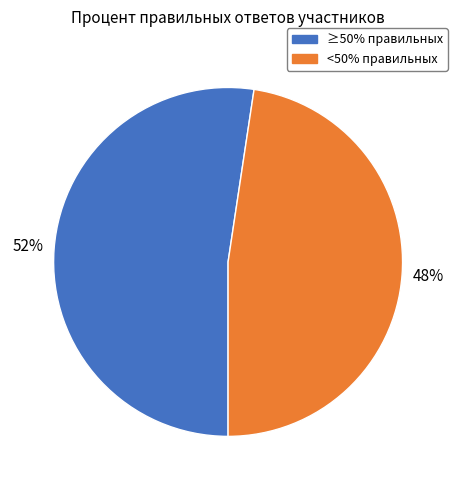

Is there any slice that represents more than half of the pie?

Yes